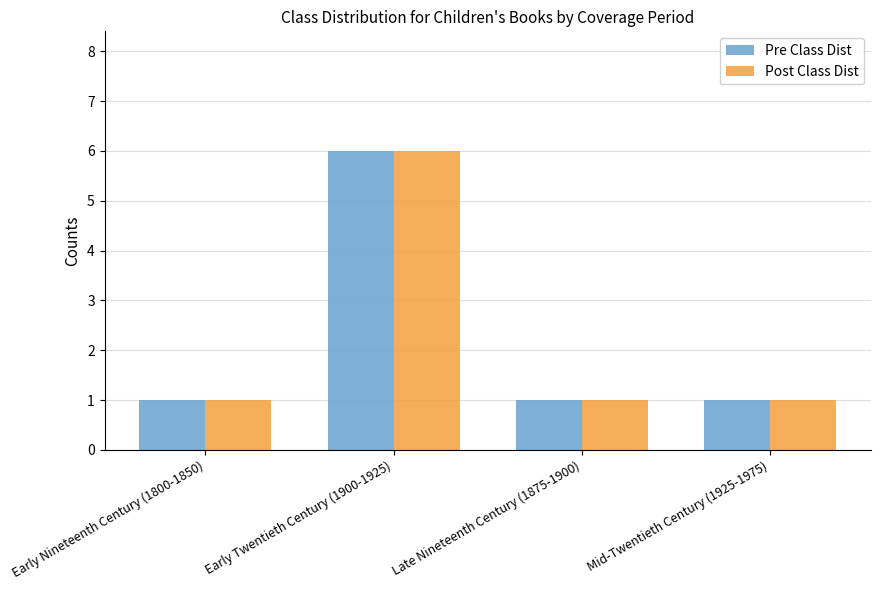

Is it true that Post Class Dist equals 1 at Late Nineteenth Century (1875-1900)?

True